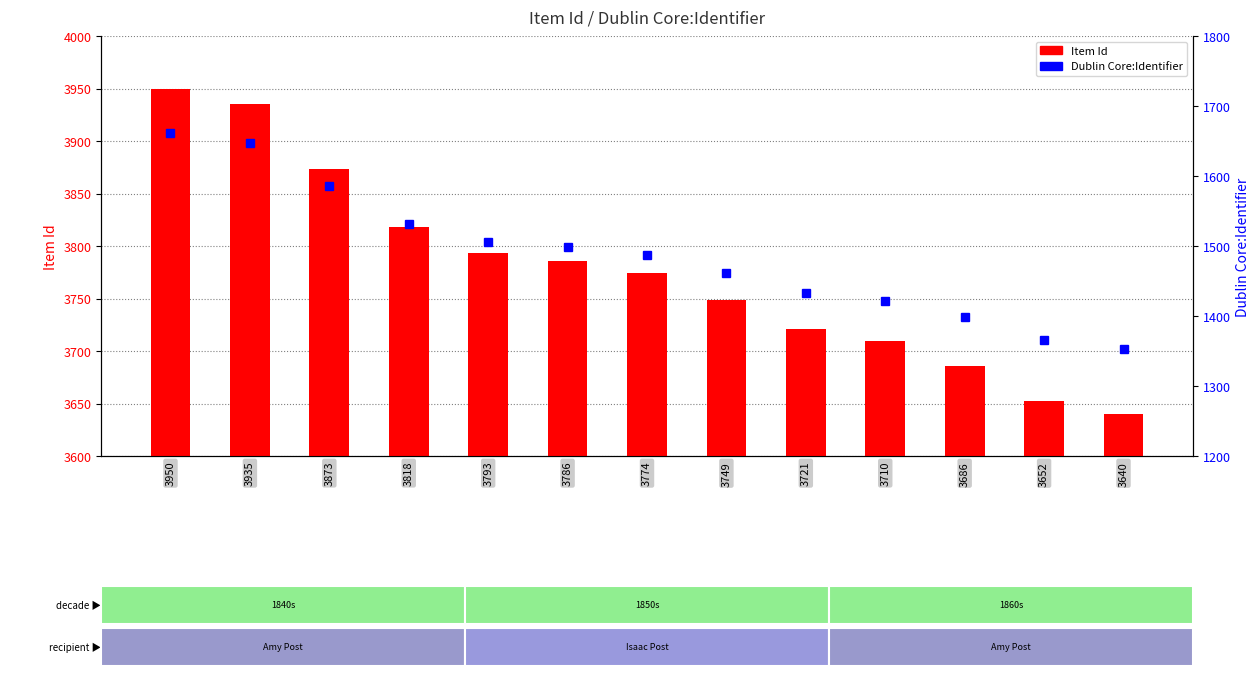

Rank the series by their maximum value, from highest to lowest.

Item Id, Dublin Core:Identifier